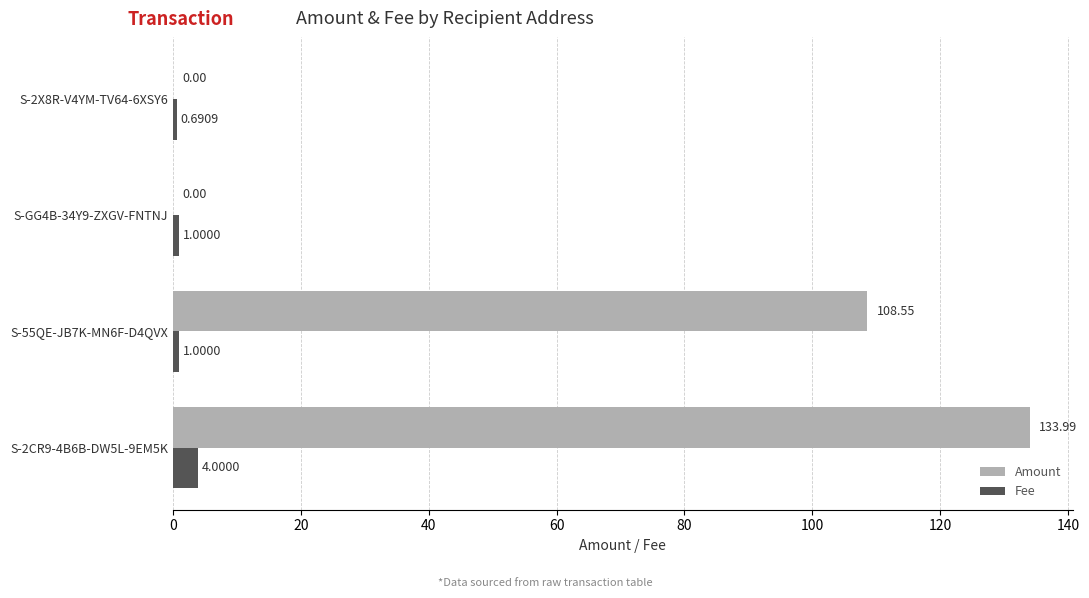

Is the value of Fee at S-GG4B-34Y9-ZXGV-FNTNJ greater than the value of Amount at S-GG4B-34Y9-ZXGV-FNTNJ?

Yes